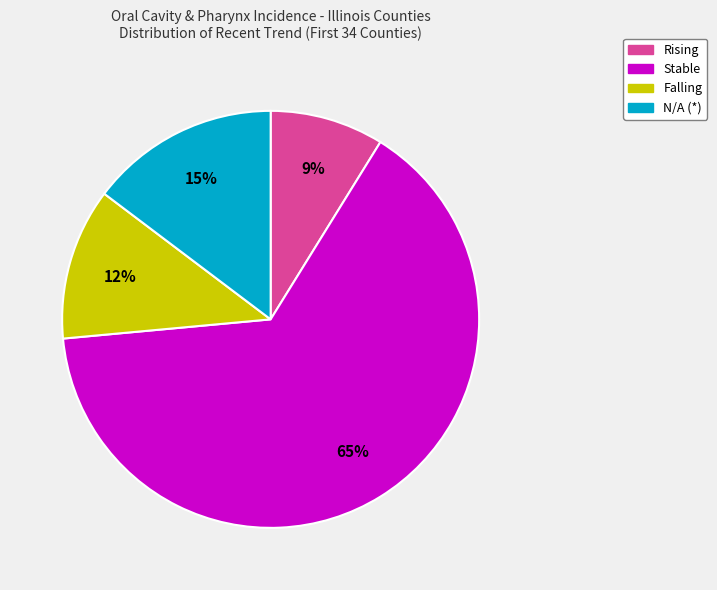

To the nearest percent, what is the average slice percentage?

25%